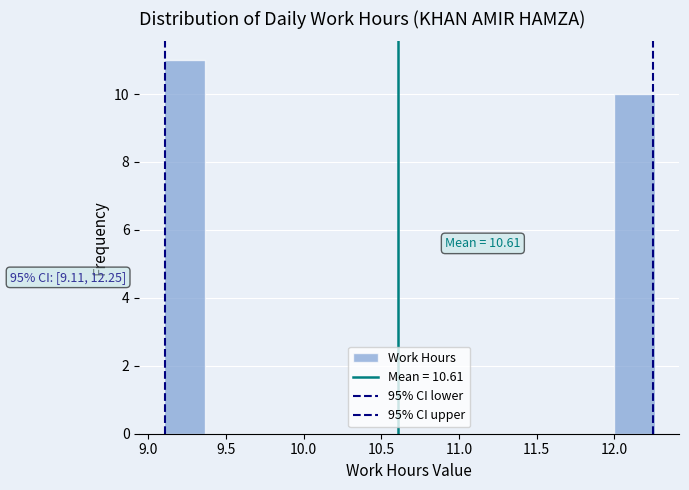

Over which range of the x-axis is the bar tallest?

9.10 to 9.35